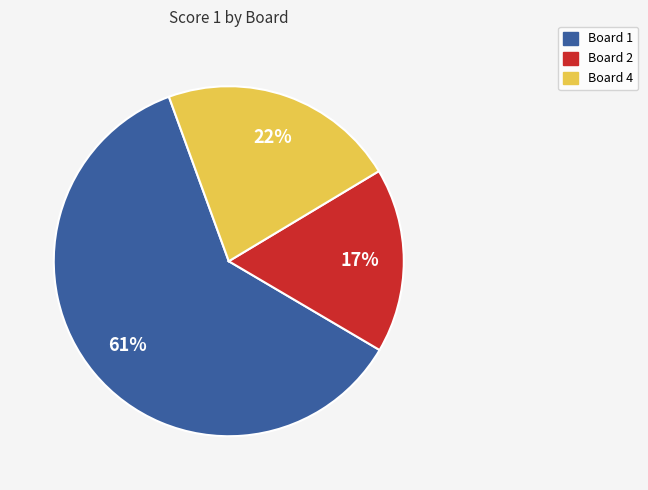

What is the ratio of the value at Board 1 to the value at Board 4?

2.8